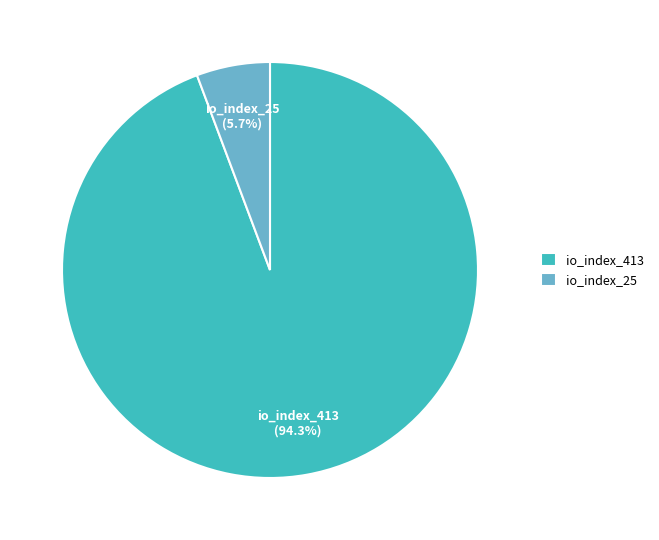

Approximately how many times larger is the value at io_index_413 (94.3%) compared to io_index_25 (5.7%)?

16.5